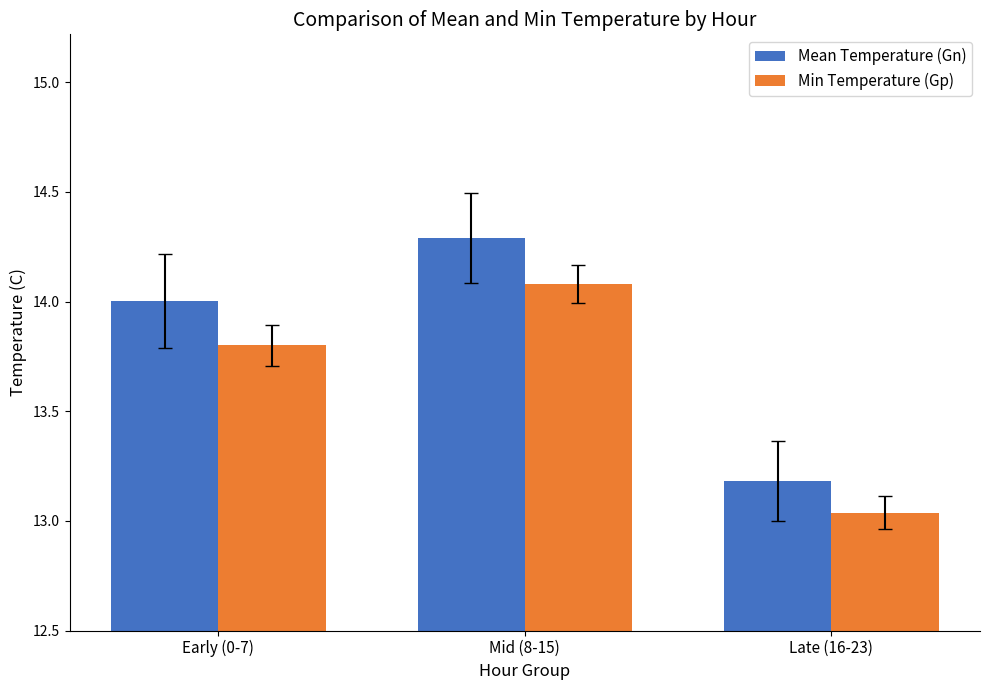

At which category is the sum across all series the highest?

Mid (8-15)